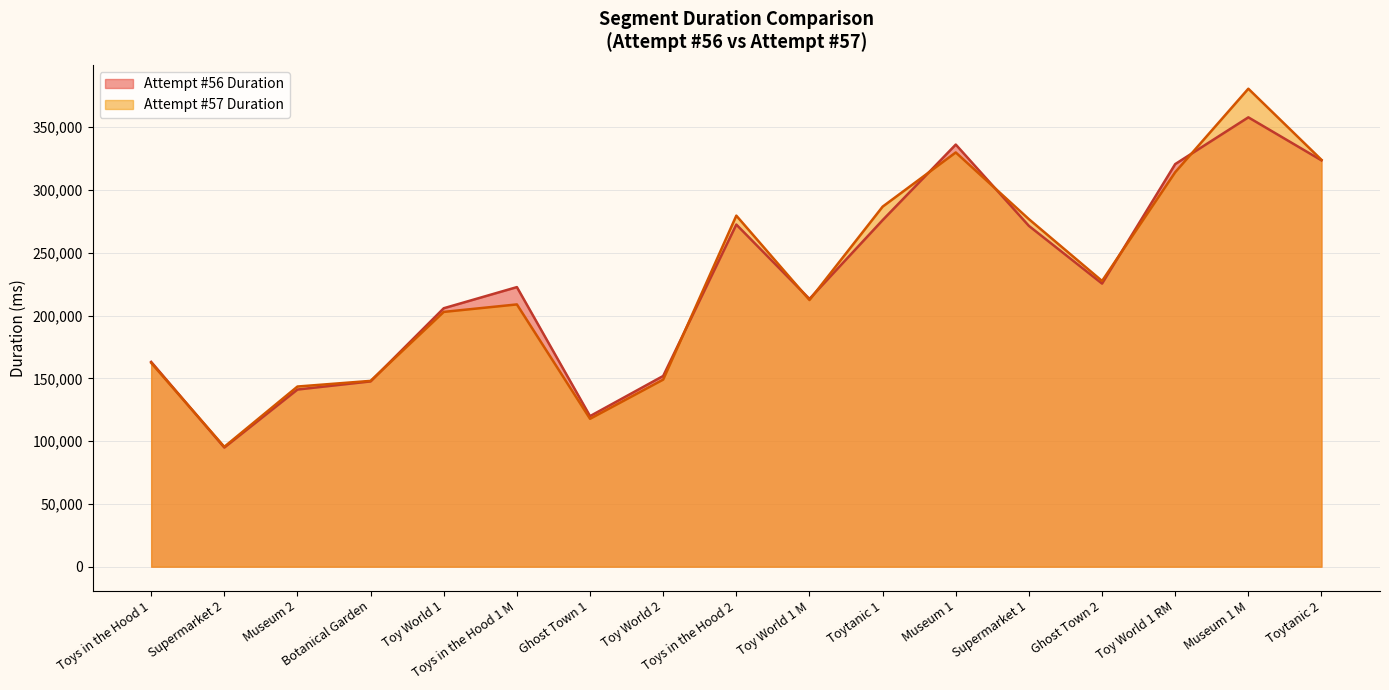

Between Ghost Town 1 and Toy World 1, which is larger?

Toy World 1